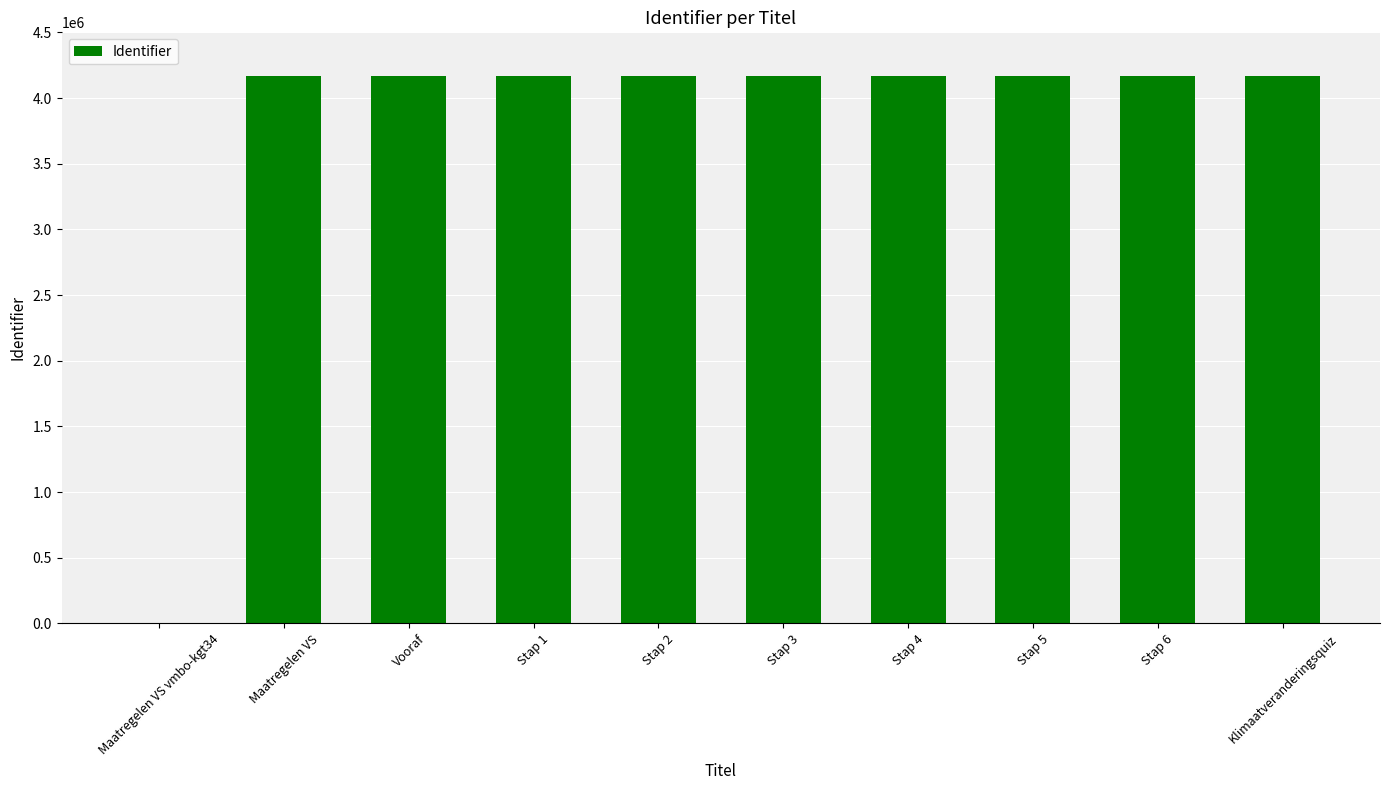

Does the chart contain stacked bars?

No